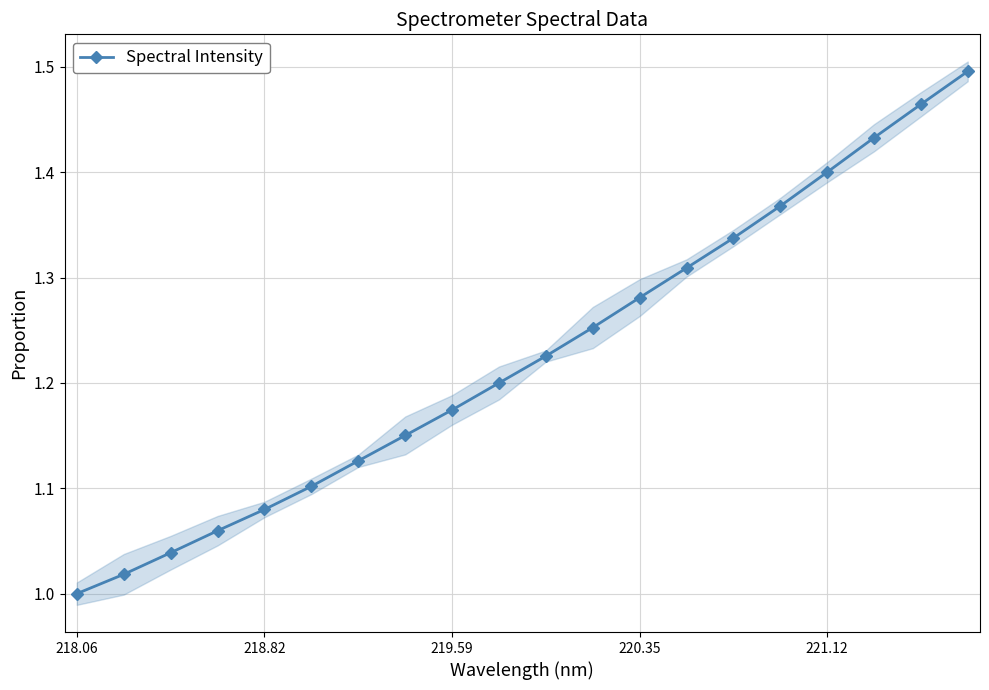

The value of Spectral Intensity at 219.59 is 0.7. True or false?

False